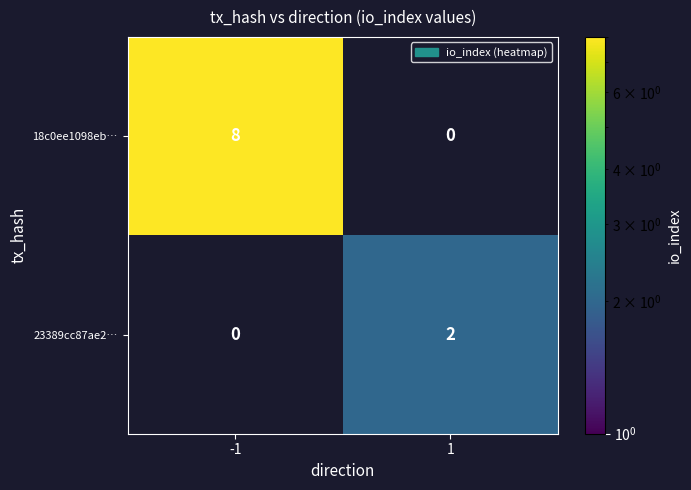

The 18c0ee1098eb… series shows 8 at -1. True or false?

True